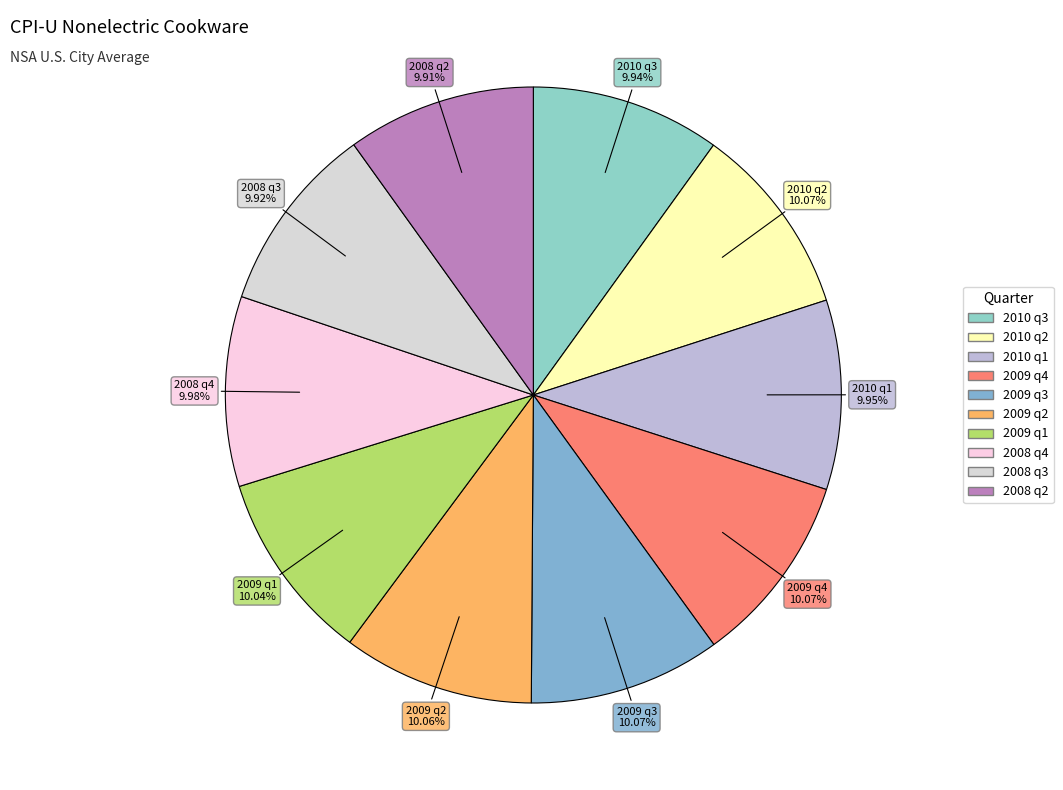

To the nearest percent, what is the average slice percentage?

10%